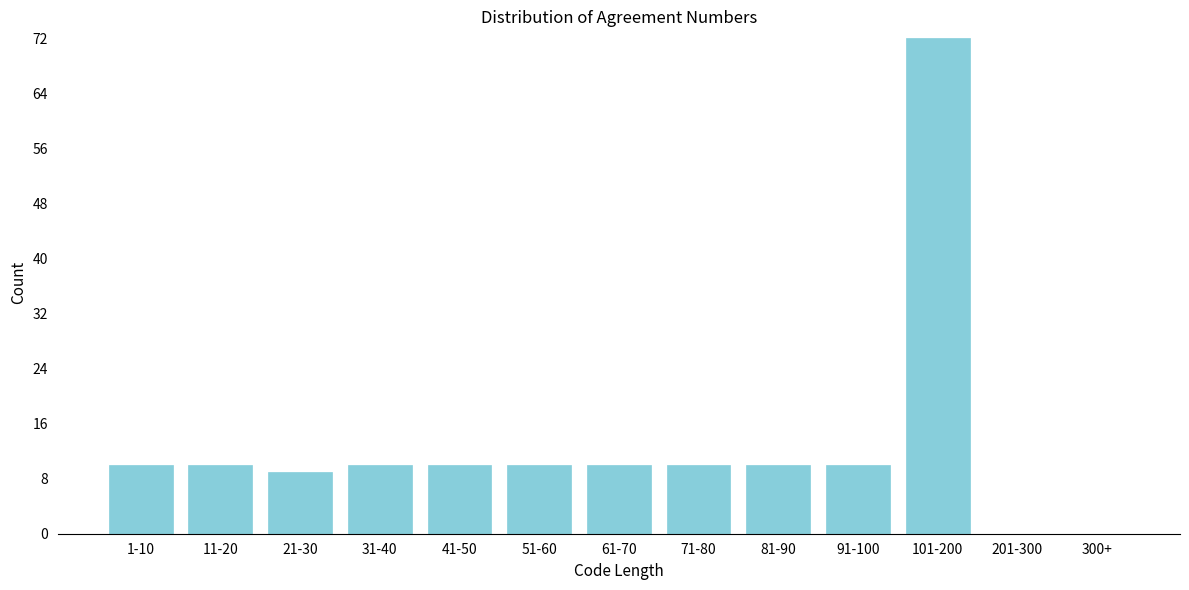

Reading left to right, what are all the values shown in this chart?

1-10=10	11-20=10	21-30=9	31-40=10	41-50=10	51-60=10	61-70=10	71-80=10	81-90=10	91-100=10	101-200=72	201-300=0	300+=0